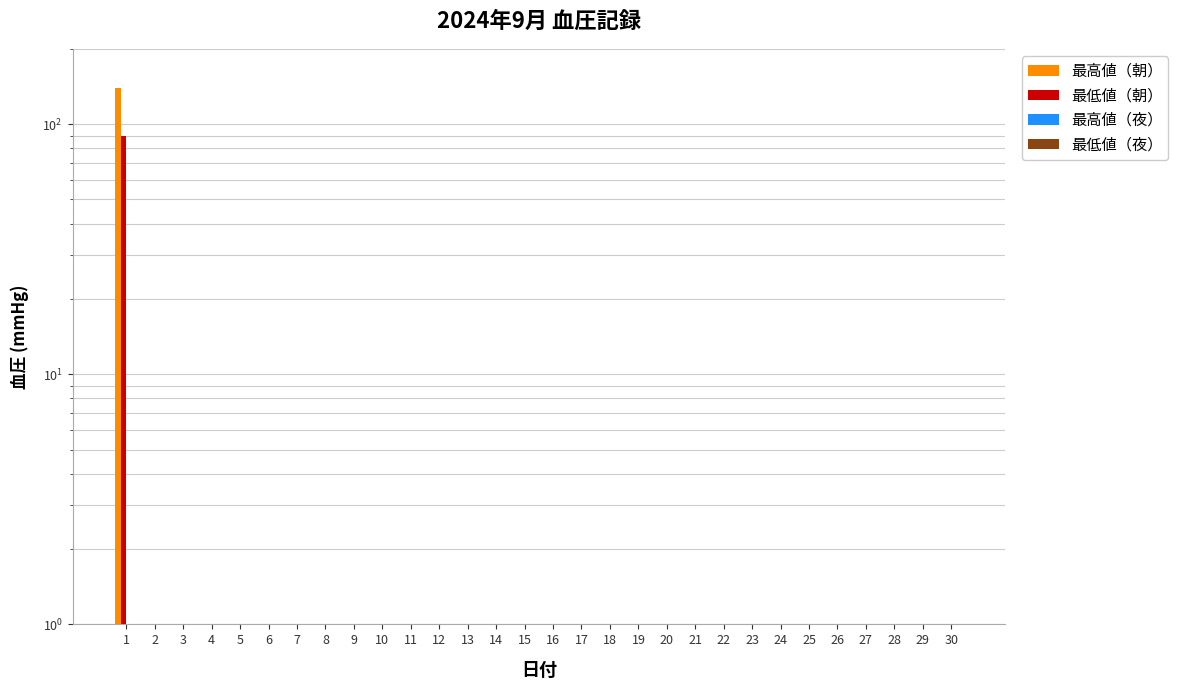

Which category has the lowest value across all series?

2